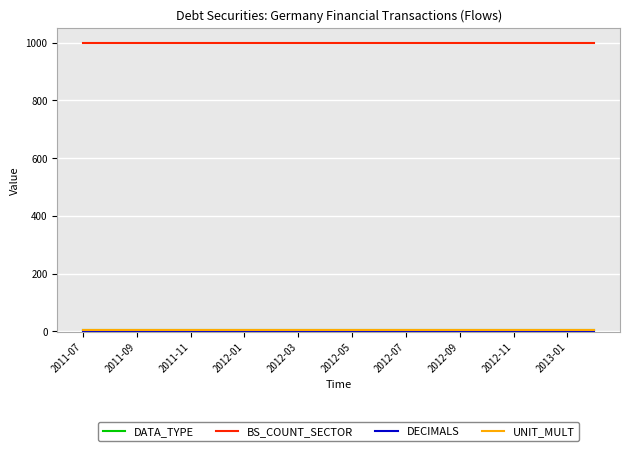

Which series has the largest total across all categories?

BS_COUNT_SECTOR